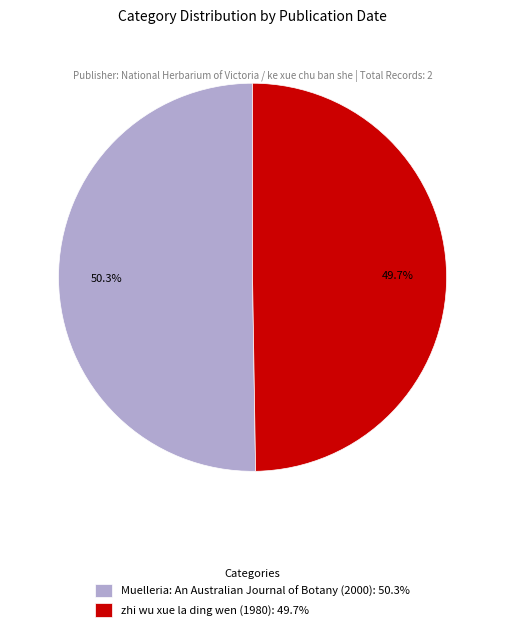

Which slice is the largest?

Muelleria: An Australian Journal of Botany (2000)